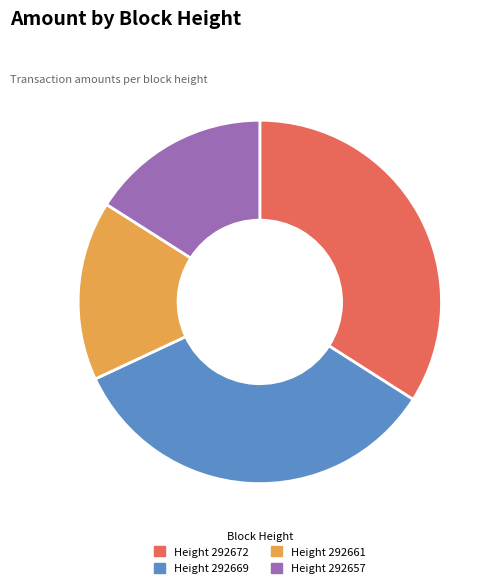

Is there any slice that represents more than half of the pie?

No